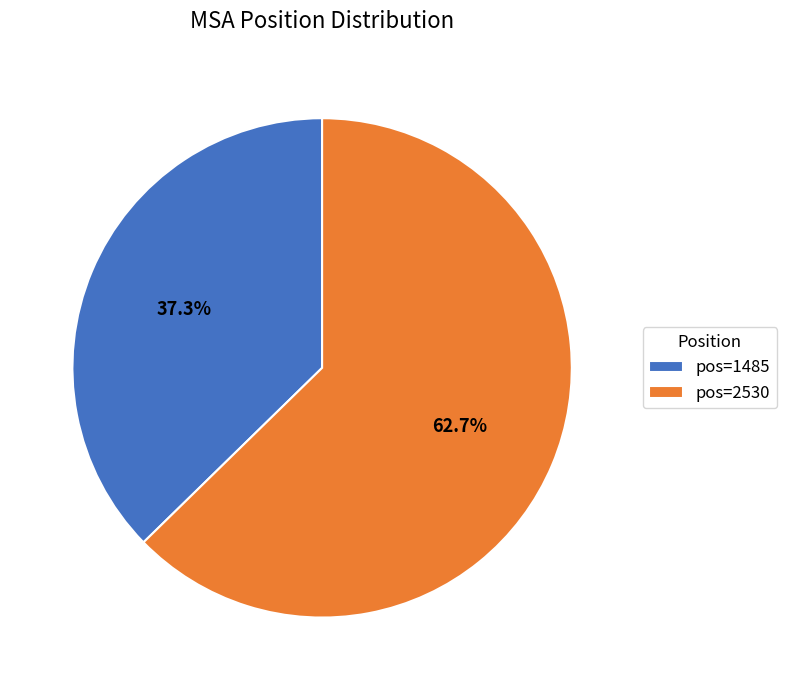

Which category has the smallest portion of the pie?

pos=1485